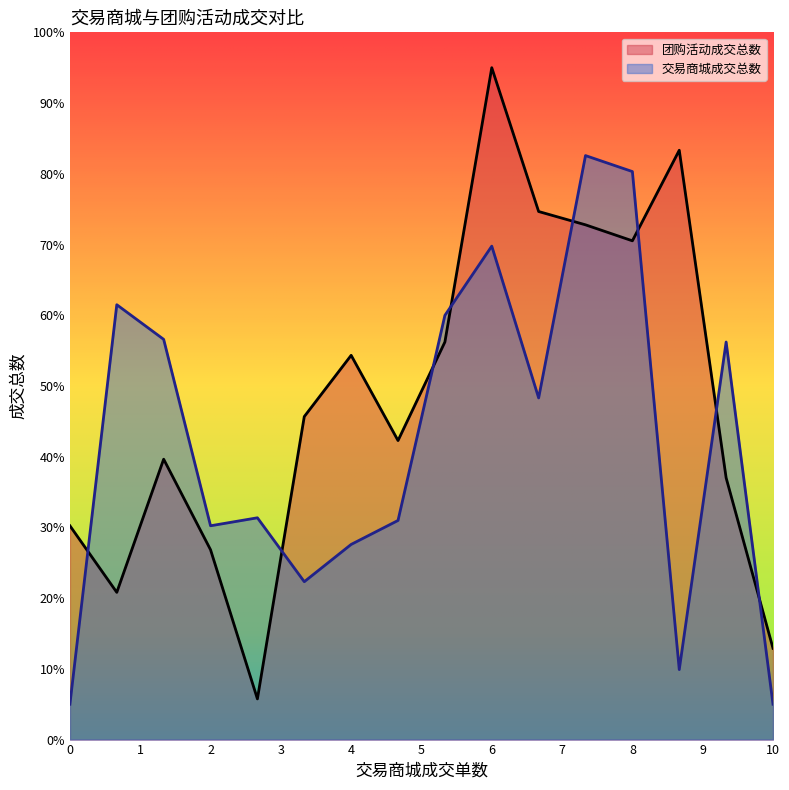

Which series changed the most between 2 and 10?

交易商城成交总数